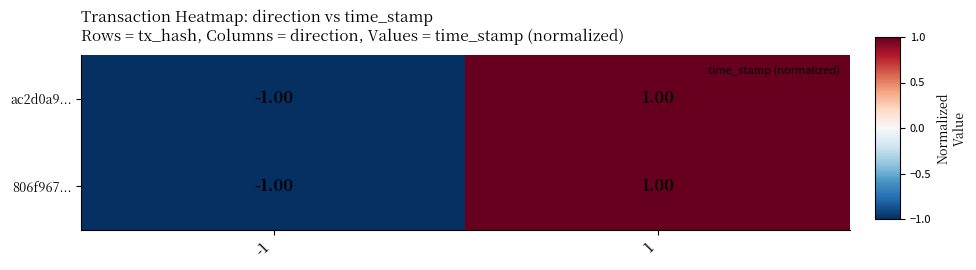

At which category is the sum across all series the highest?

1